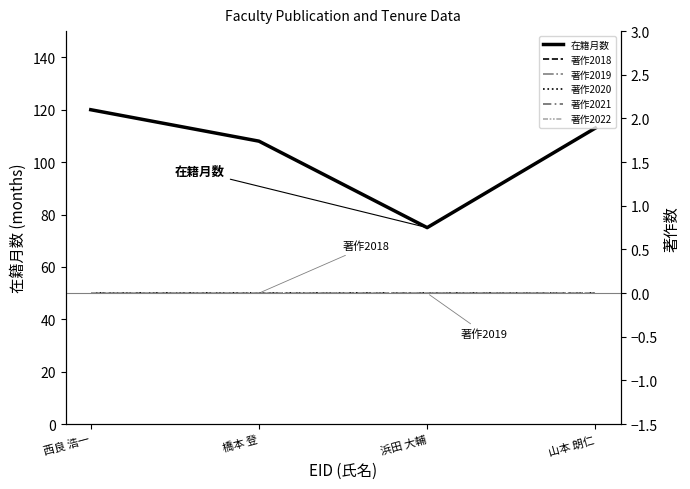

Is the value of 在籍月数 at 浜田 大輔 greater than the value of 著作2018 at 浜田 大輔?

Yes